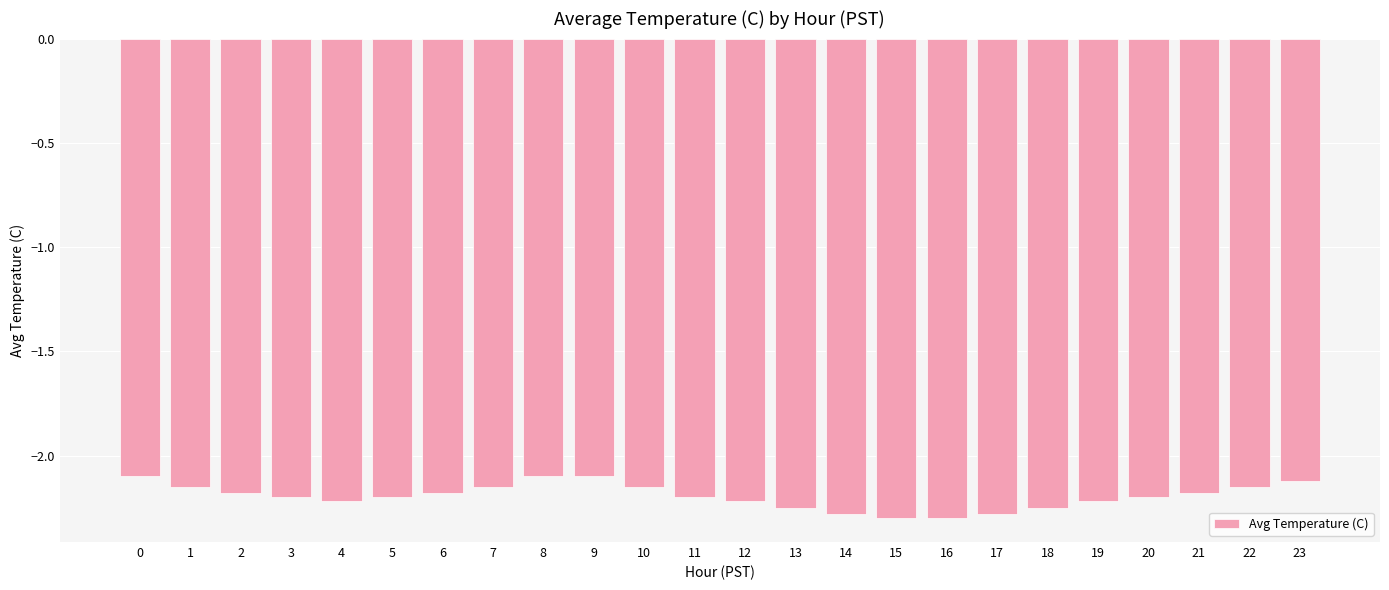

How many bars are there in total?

24